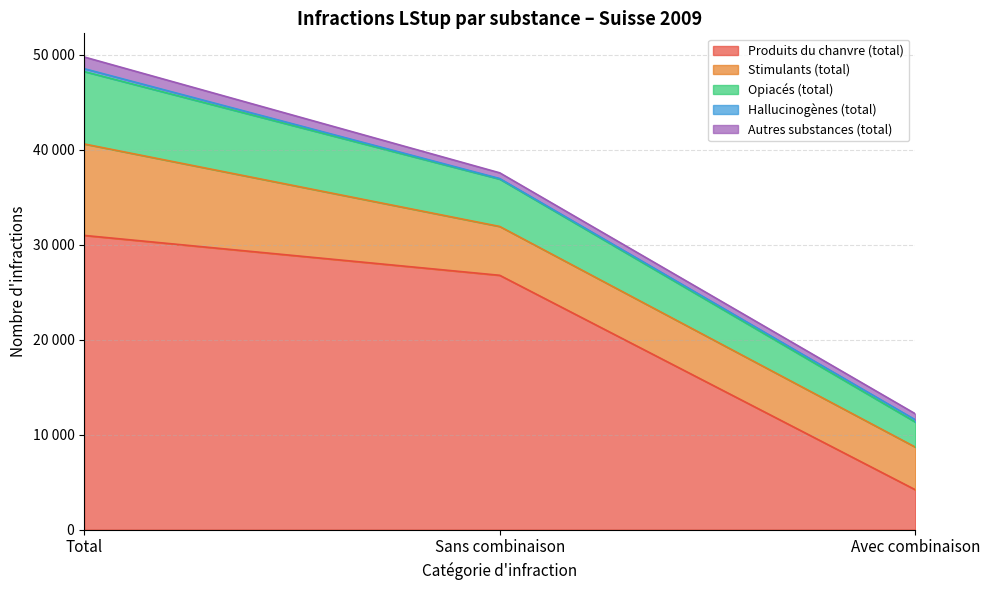

At which label does Stimulants (total) first exceed 5142?

Total